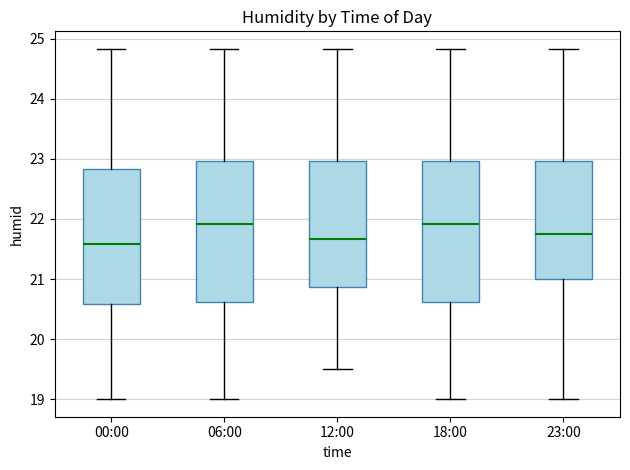

Where is the lower edge of the box for 23:00 on the y-axis? The values are not printed on the chart, so give them approximately, as read against the axis.

21.0